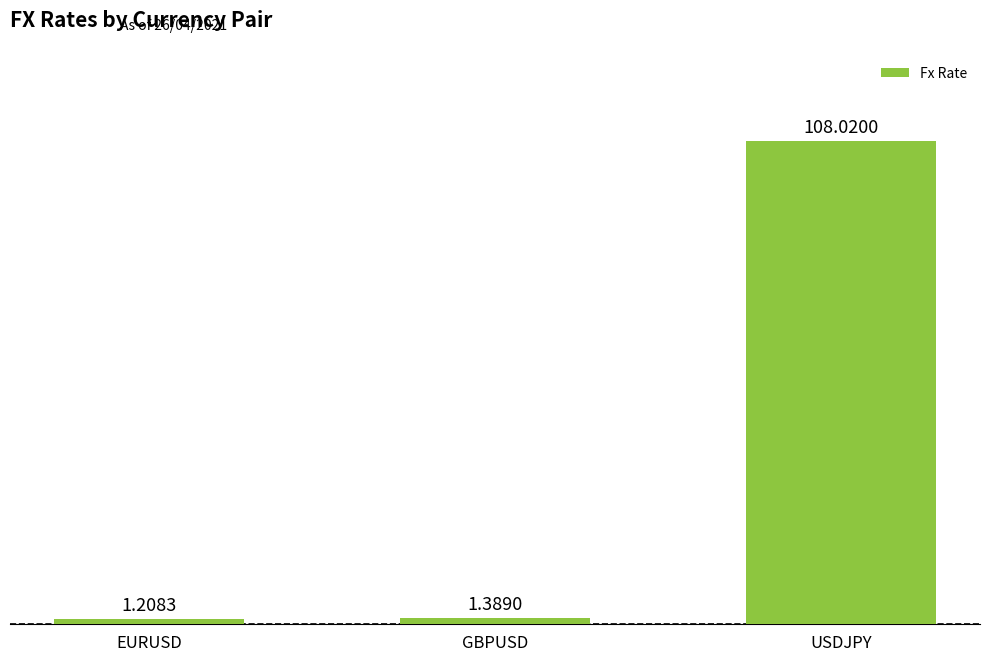

What is the label of the 1st bar from the left?

EURUSD